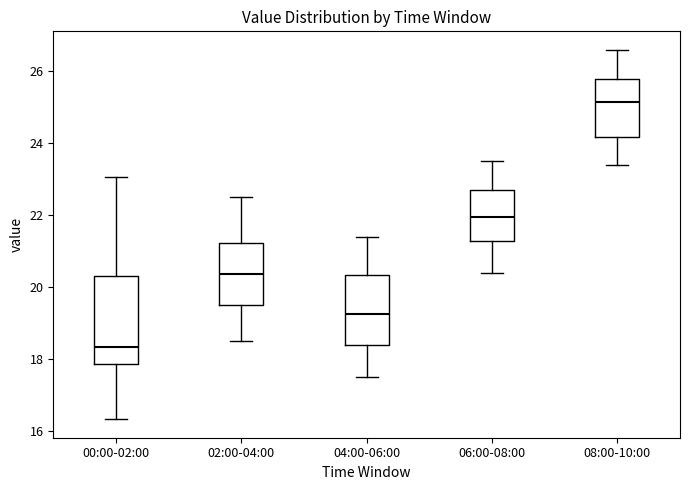

Which box is the tallest, from its lower edge to its upper edge?

00:00-02:00